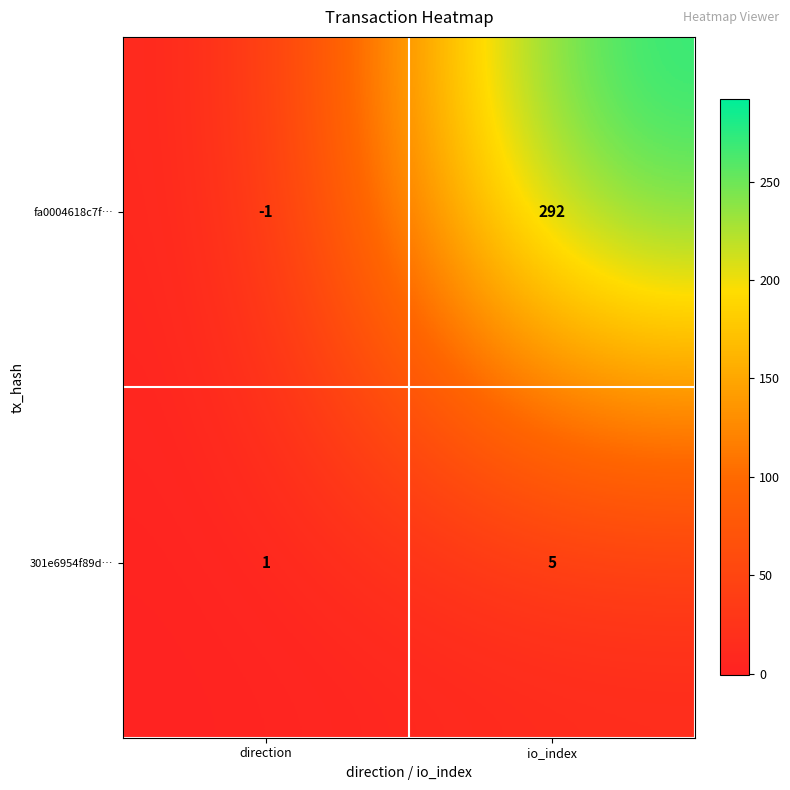

How many data points does each series have?

2